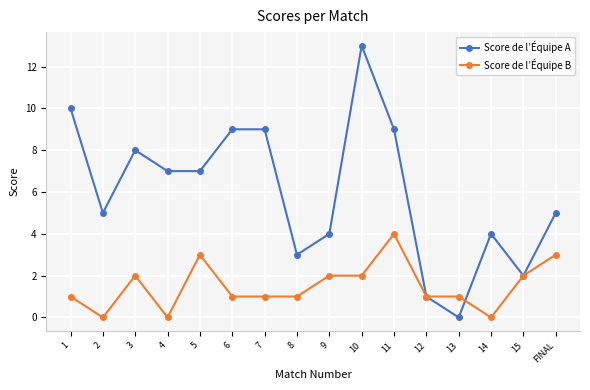

How many series are shown in this chart?

2